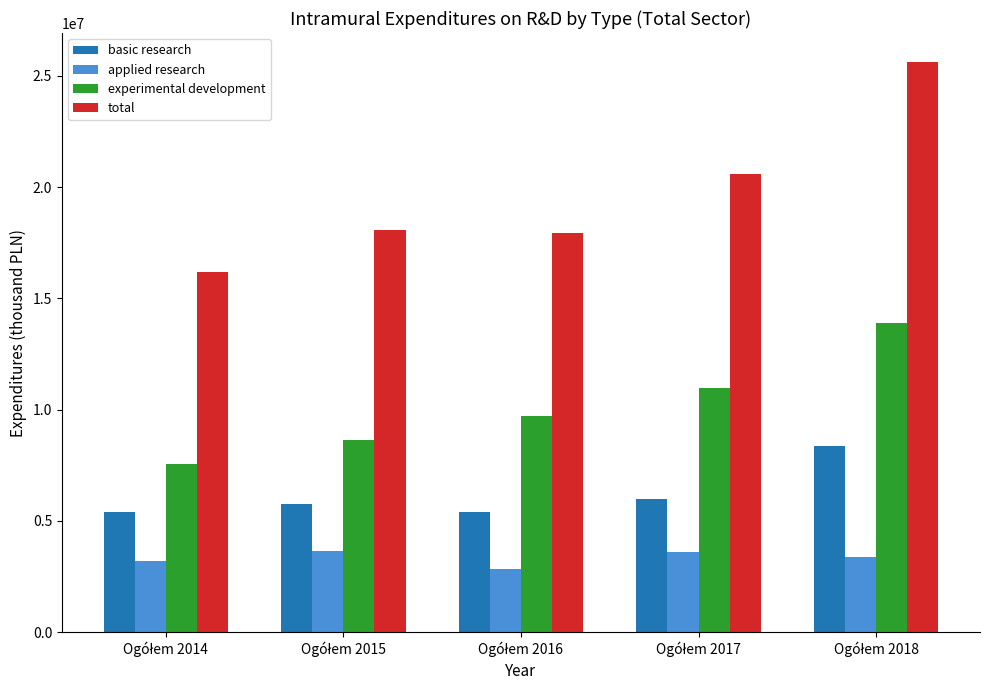

Which series has the largest total across all categories?

total